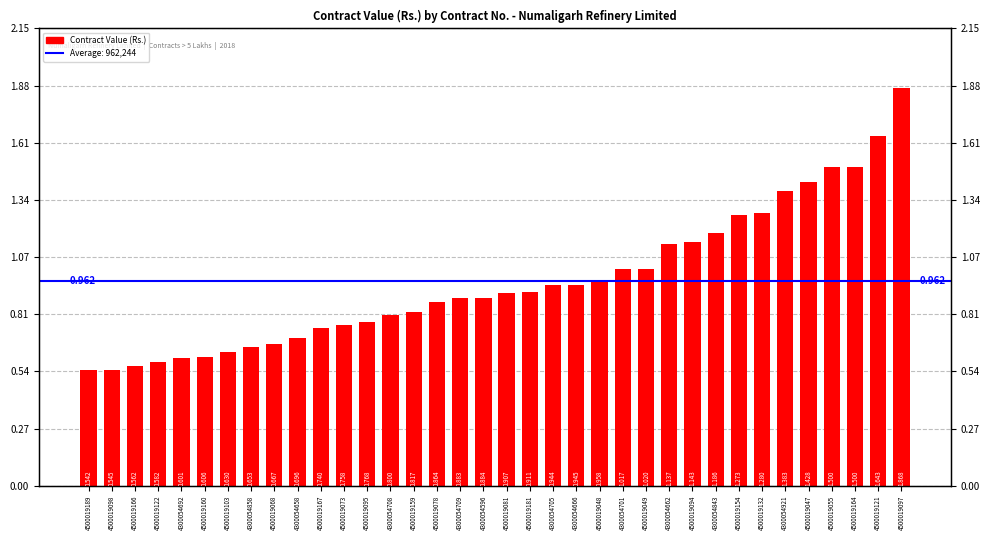

What is the difference between the second highest and second lowest values?

1097740.0